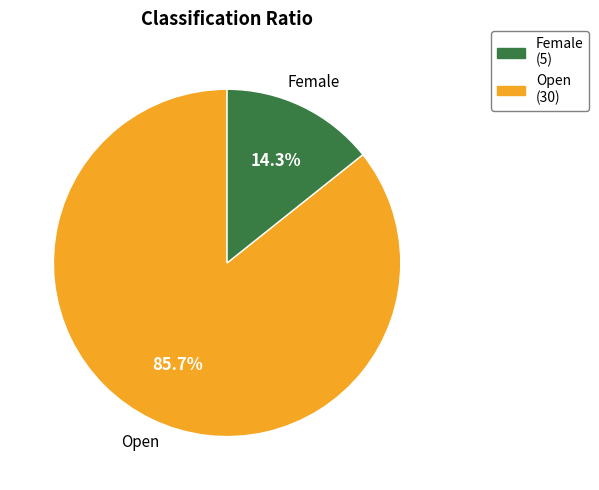

Approximately how many times larger is the value at Female (5) compared to Open (30)?

6.0